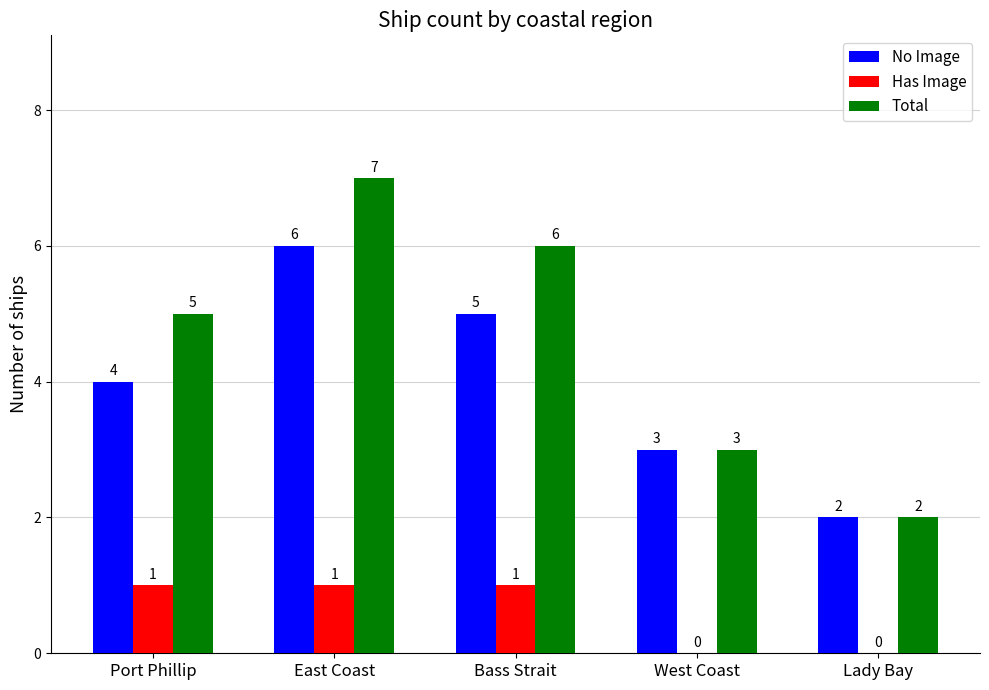

What are all the series names shown in the legend?

No Image, Has Image, Total